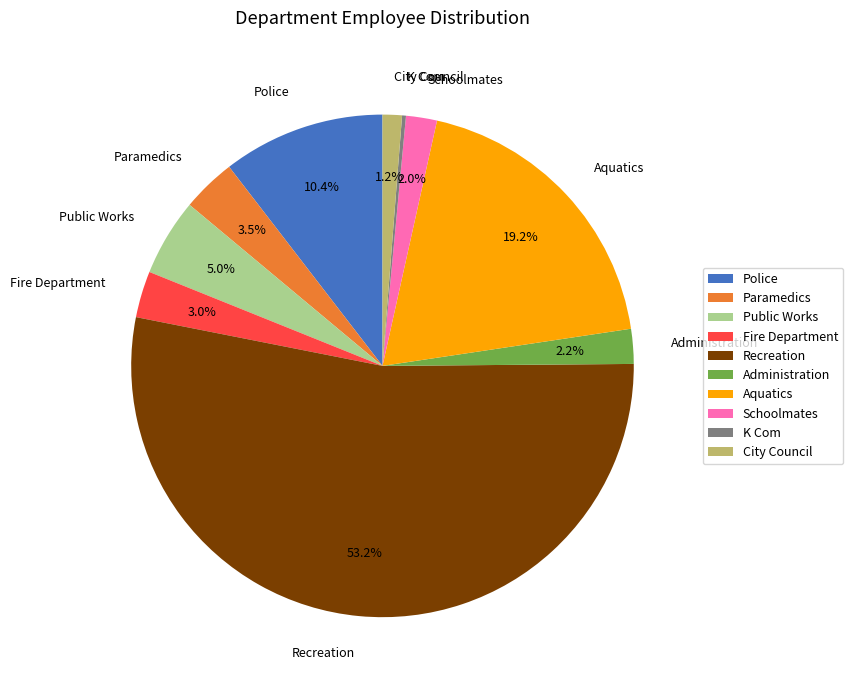

Which slice represents more than half of the pie?

Recreation